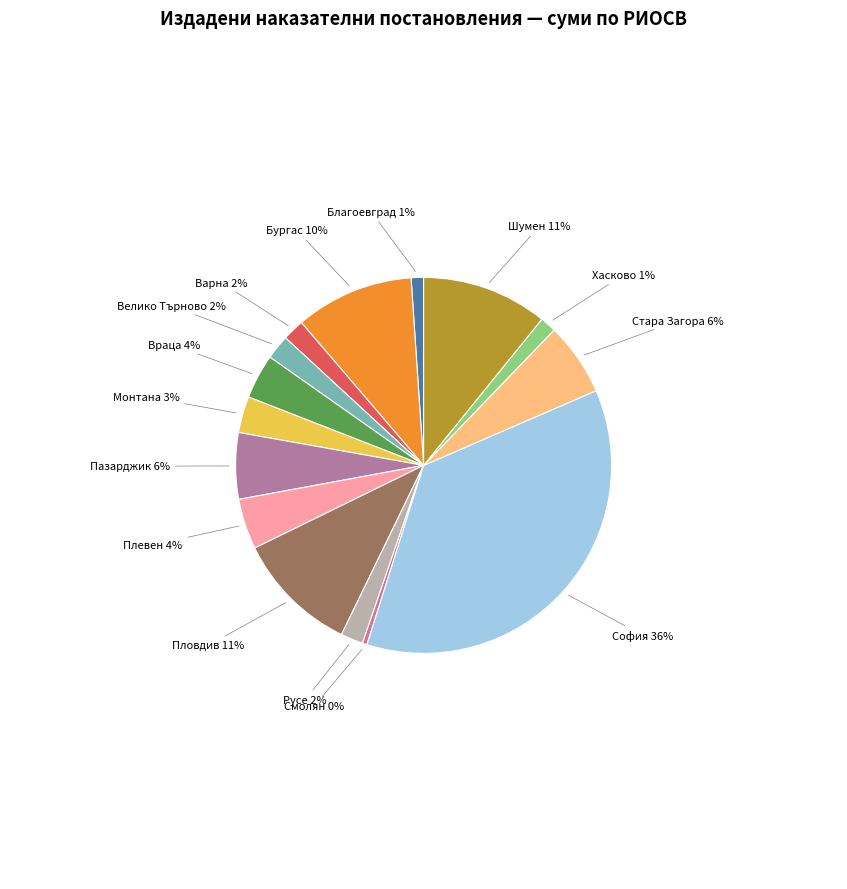

Is there any slice that represents more than half of the pie?

No